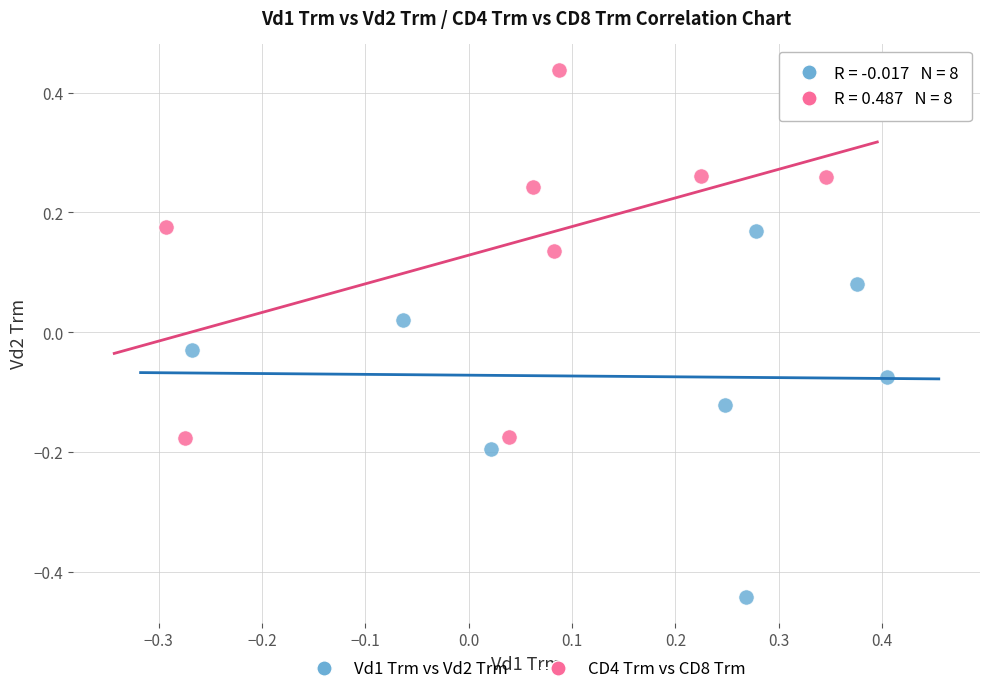

Which series reaches the minimum Y coordinate?

Vd1 Trm vs Vd2 Trm